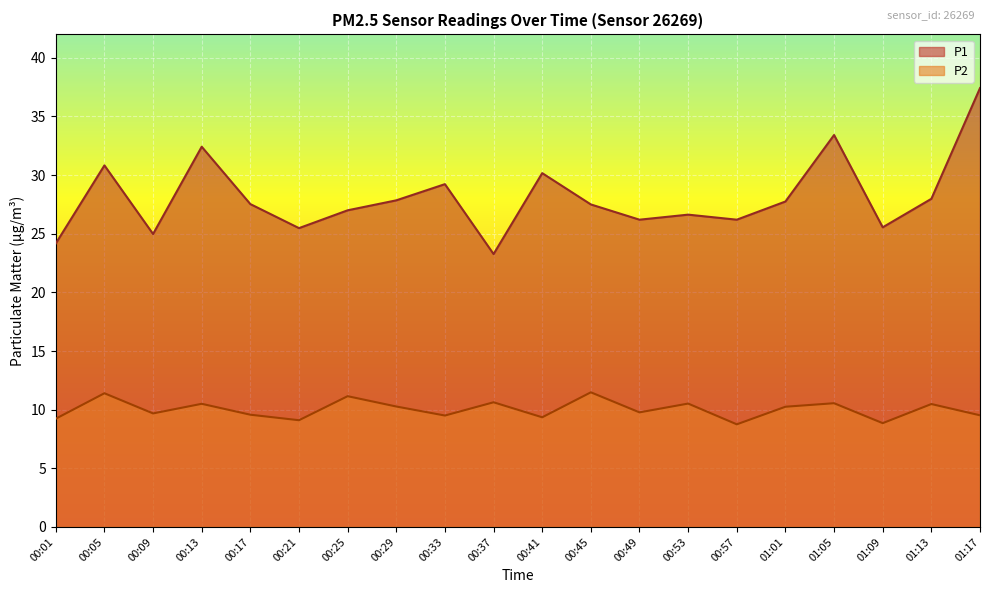

Reading right to left, what are all the values shown in this chart?

P1: 37.4	28.0	25.6	33.4	27.8	26.2	26.6	26.2	27.5	30.2	23.3	29.2	27.9	27.0	25.5	27.5	32.4	25.0	30.8	24.2
P2: 9.5	10.5	8.8	10.6	10.2	8.8	10.5	9.8	11.5	9.3	10.6	9.5	10.3	11.2	9.1	9.6	10.5	9.7	11.4	9.2